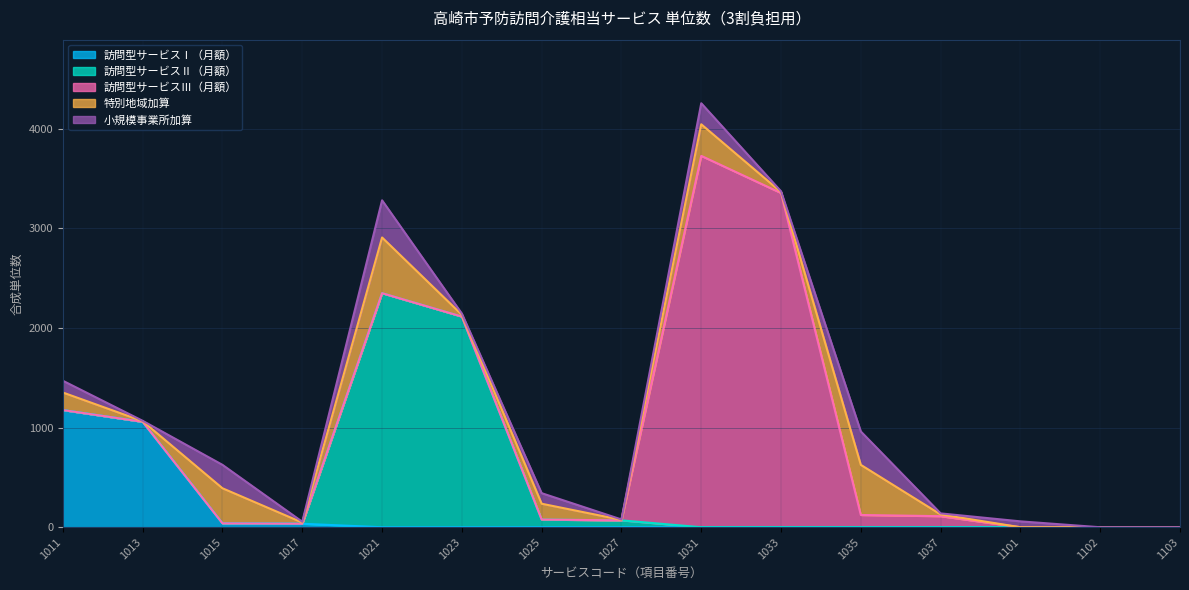

What is the sum of all 訪問型サービスⅢ（月額） values?

7315